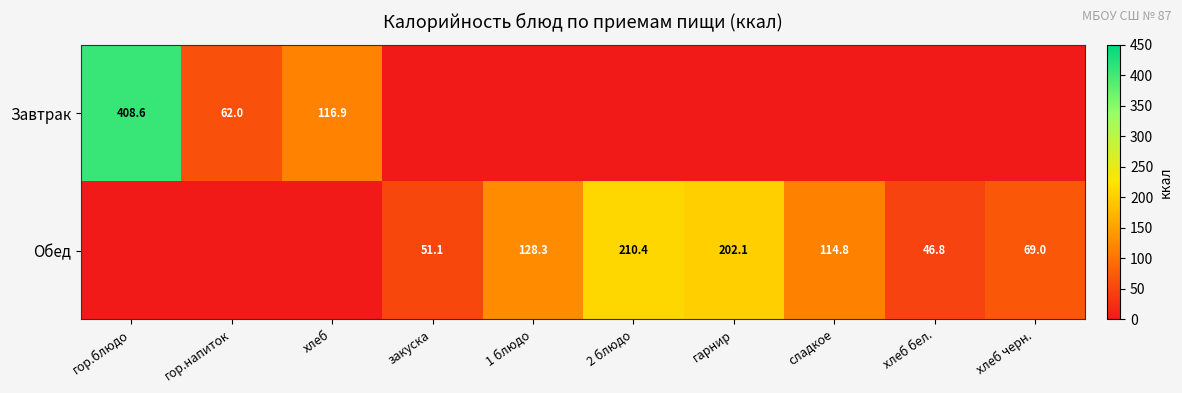

Is it true that Завтрак equals 62.0 at гор.напиток?

True